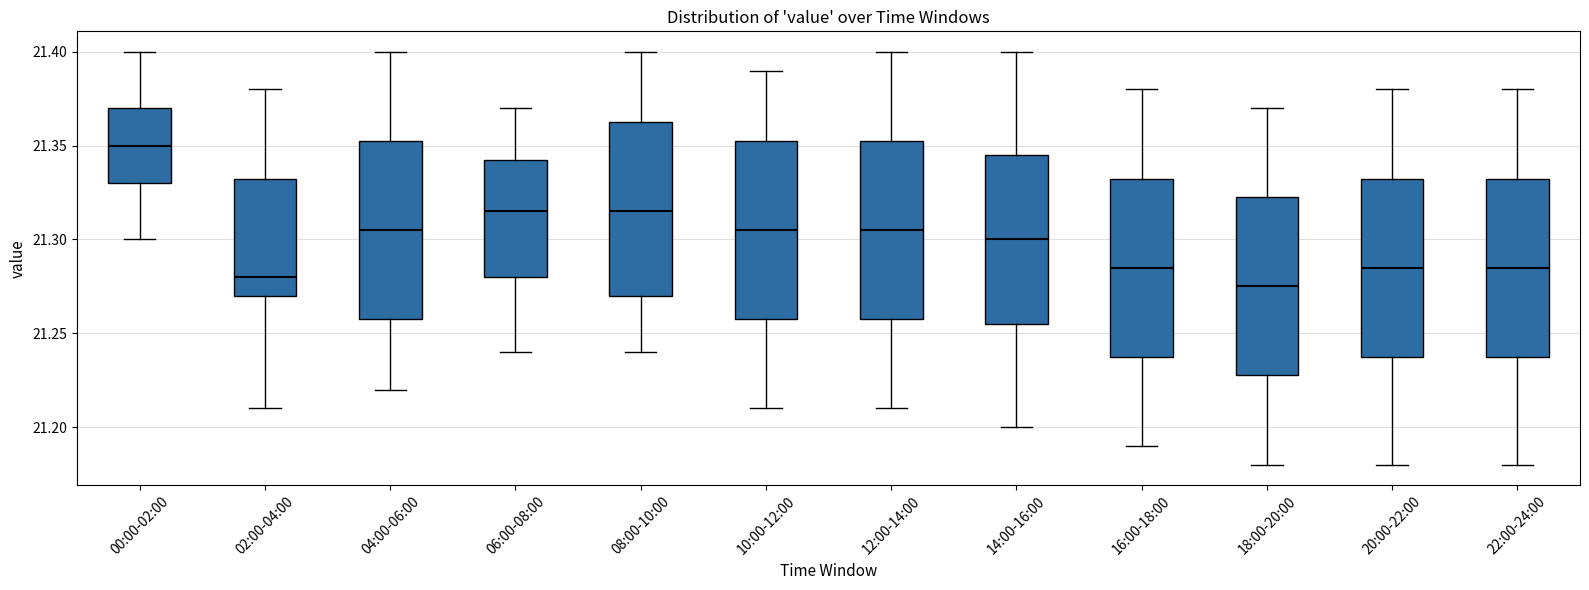

Which box's median line is the lowest?

18:00-20:00